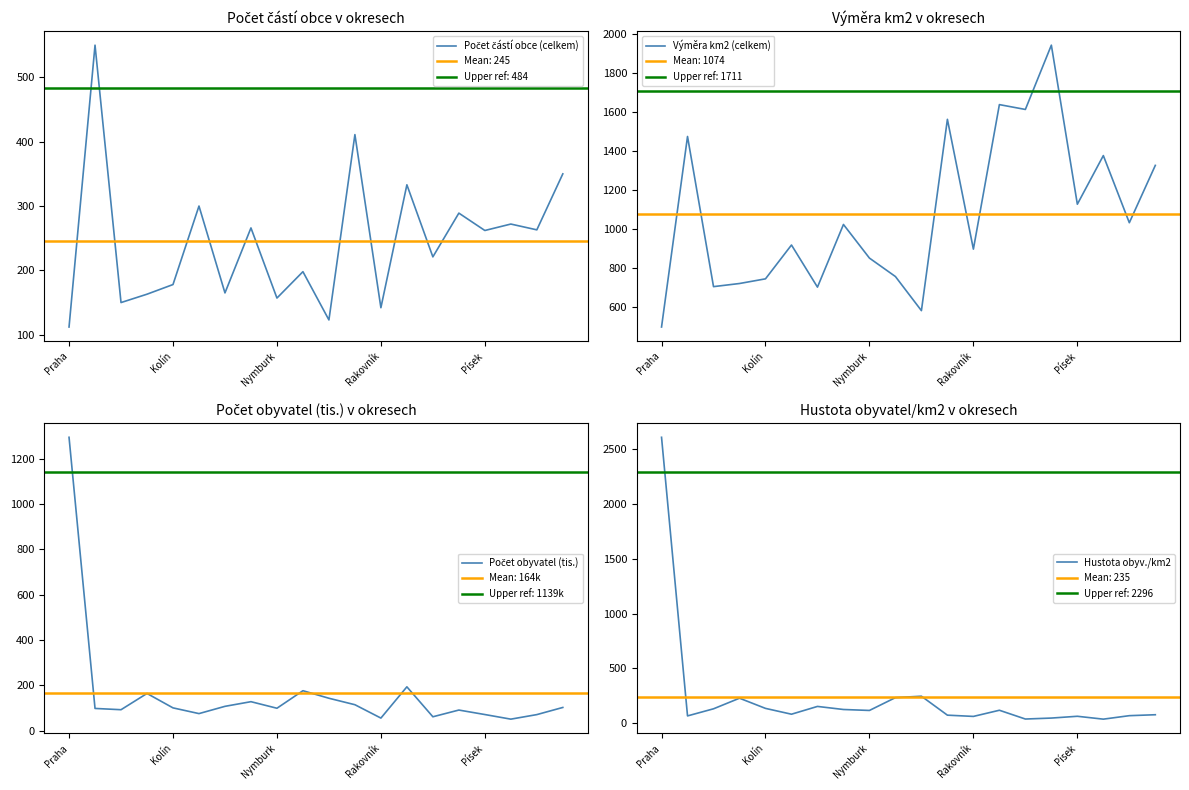

What is the spread (max minus min) of values at 13?

1520.5